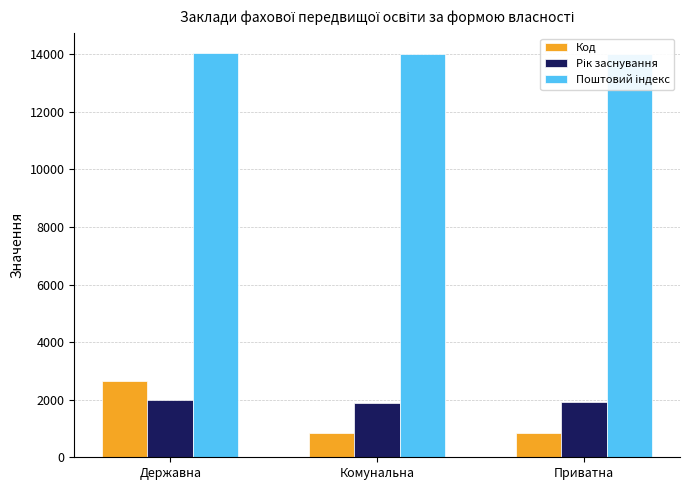

What is the label of the 1st bar from the left?

Державна